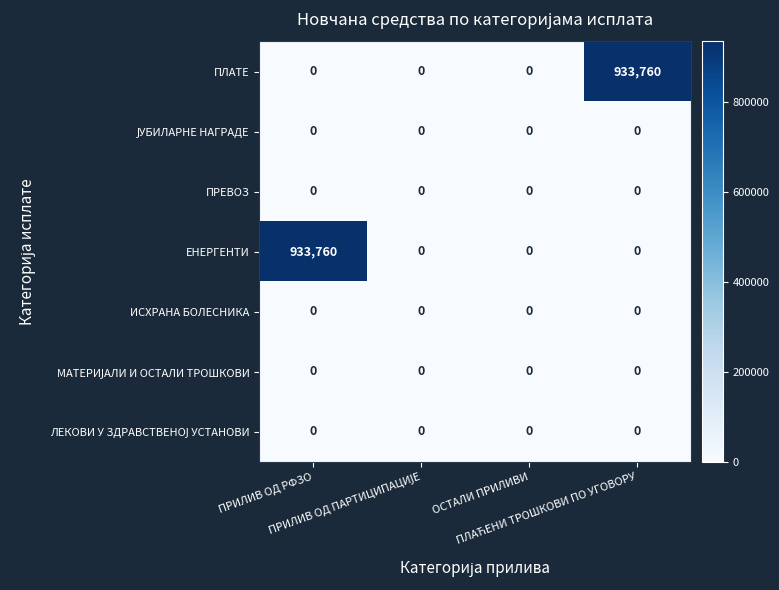

What is the greatest value displayed?

933760